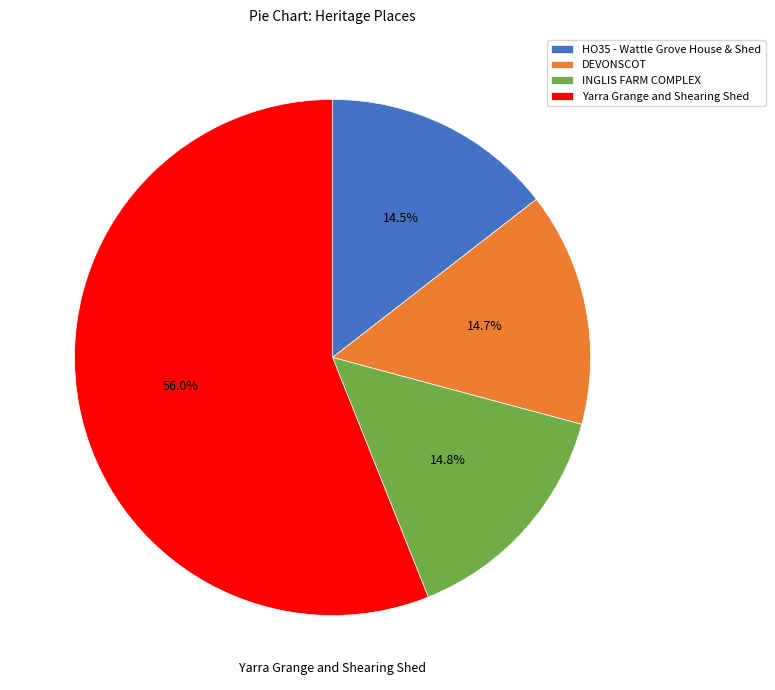

Is it true that Yarra Grange and Shearing Shed is 64% of the pie?

False